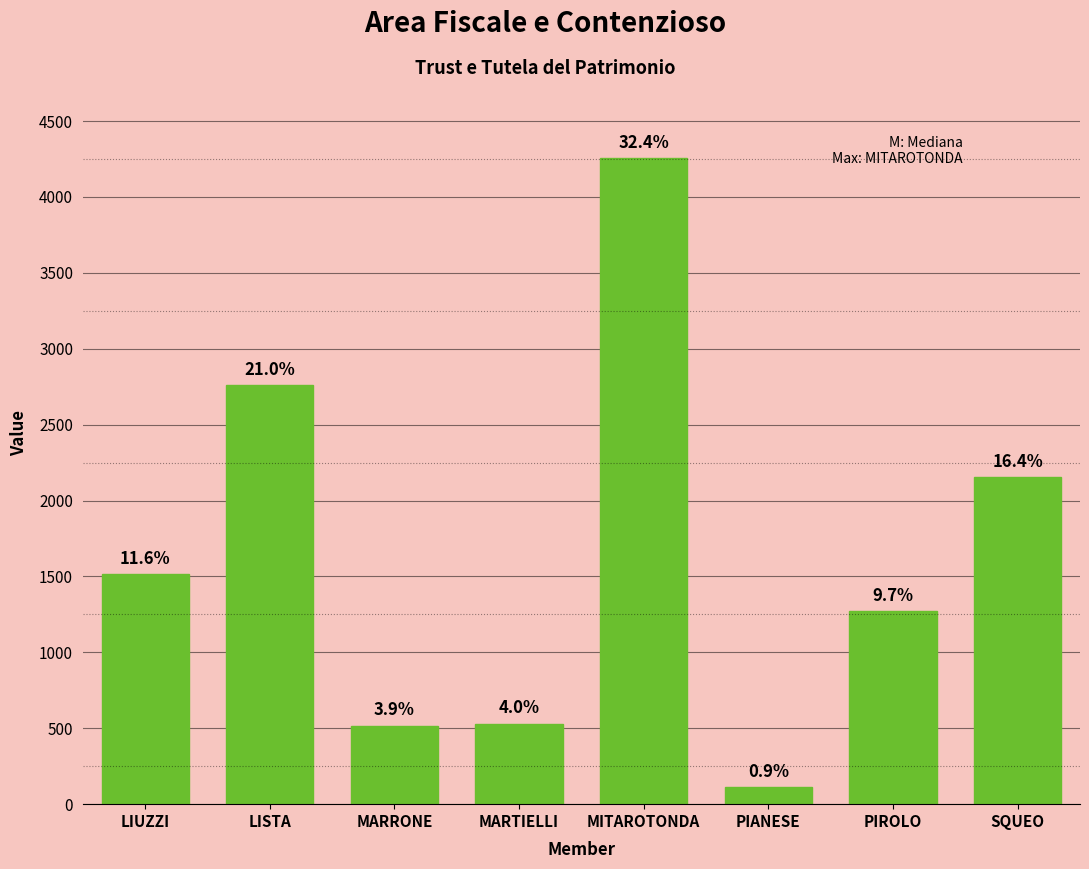

Are the bars horizontal?

No